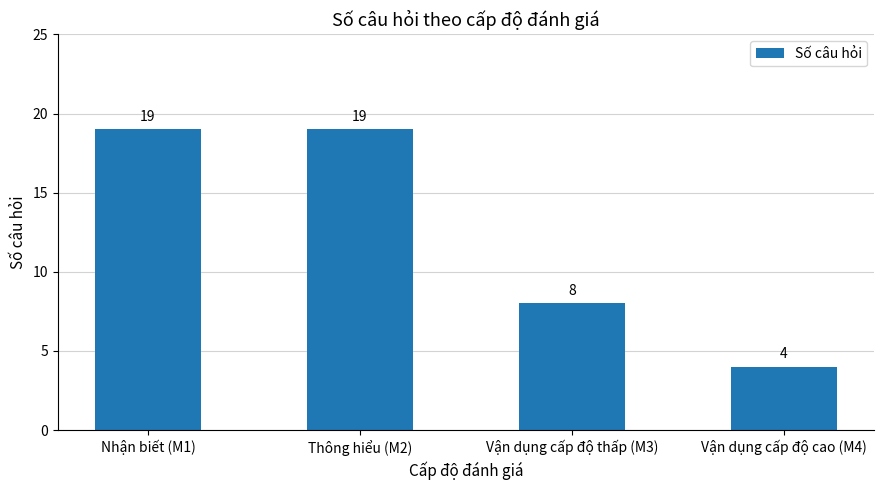

Which has a higher value, Vận dụng cấp độ thấp (M3) or Vận dụng cấp độ cao (M4)?

Vận dụng cấp độ thấp (M3)